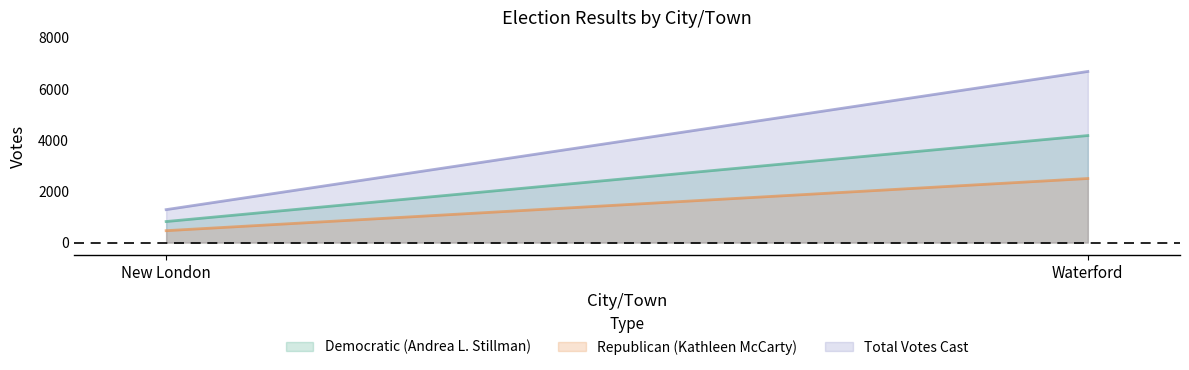

How many Democratic (Andrea L. Stillman) values are between 822 and 4181?

2